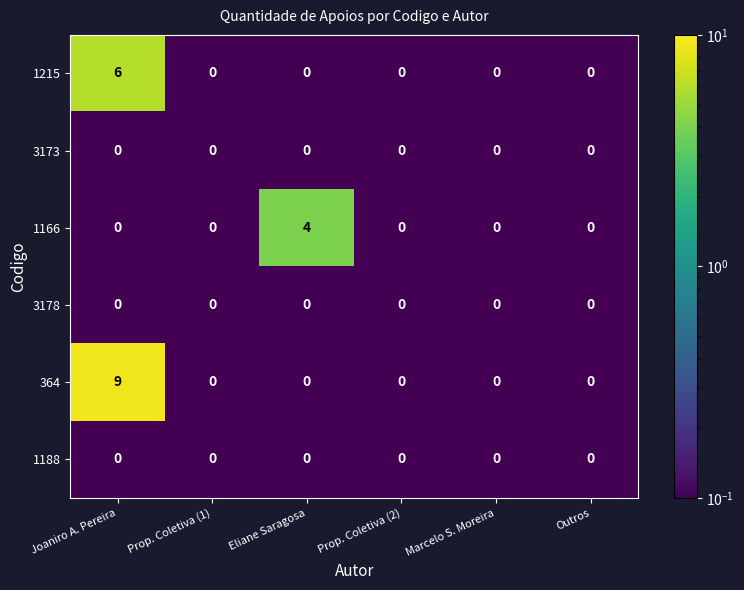

The 1215 series shows 4 at Outros. True or false?

False